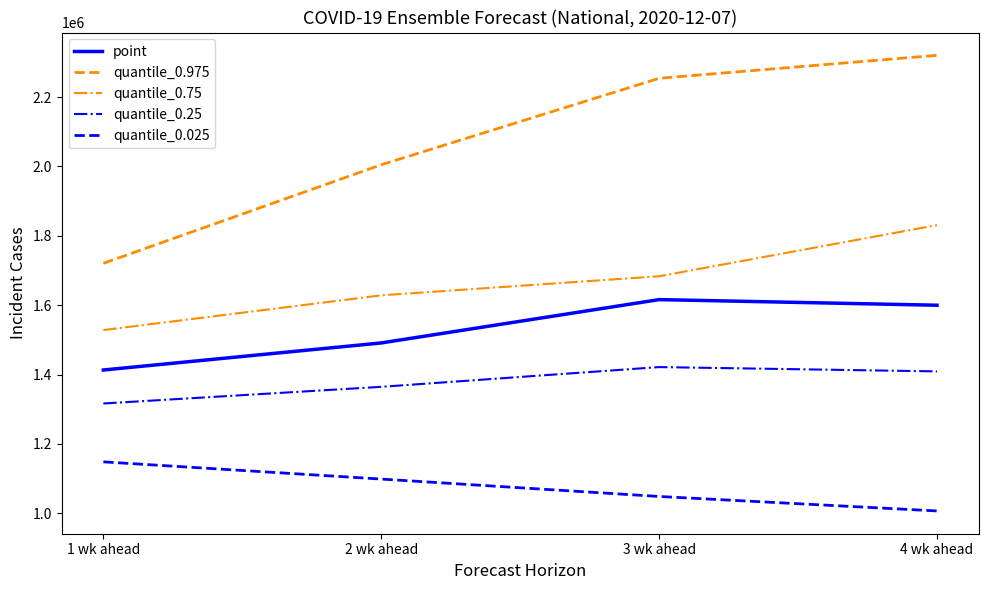

Rank the categories by quantile_0.975 value from lowest to highest.

1 wk ahead, 2 wk ahead, 3 wk ahead, 4 wk ahead